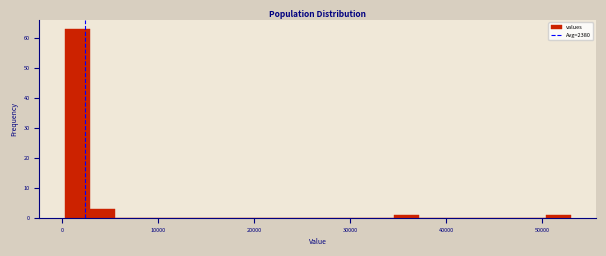

Read against the x-axis, roughly where is the centre of the tallest bar?

2000